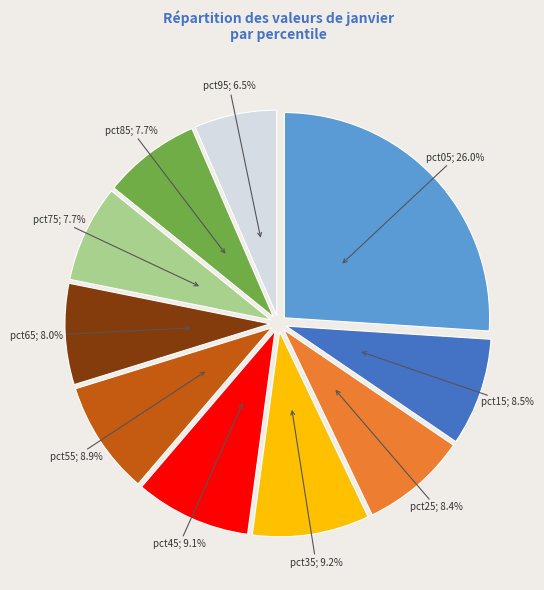

Does any single category account for the majority?

No